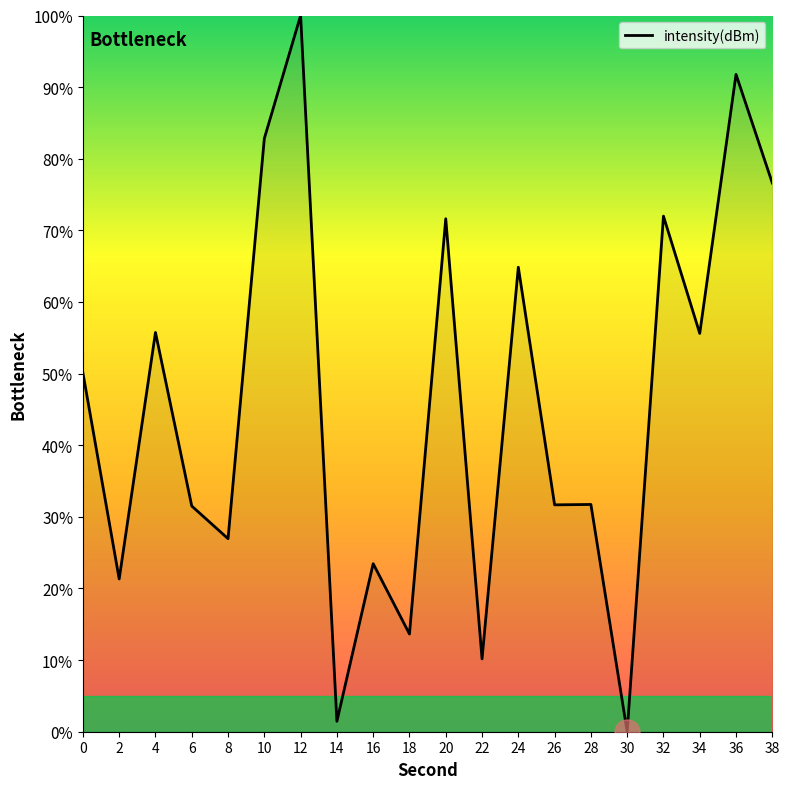

Approximately how many times larger is the value at 24 compared to 2?

3.0